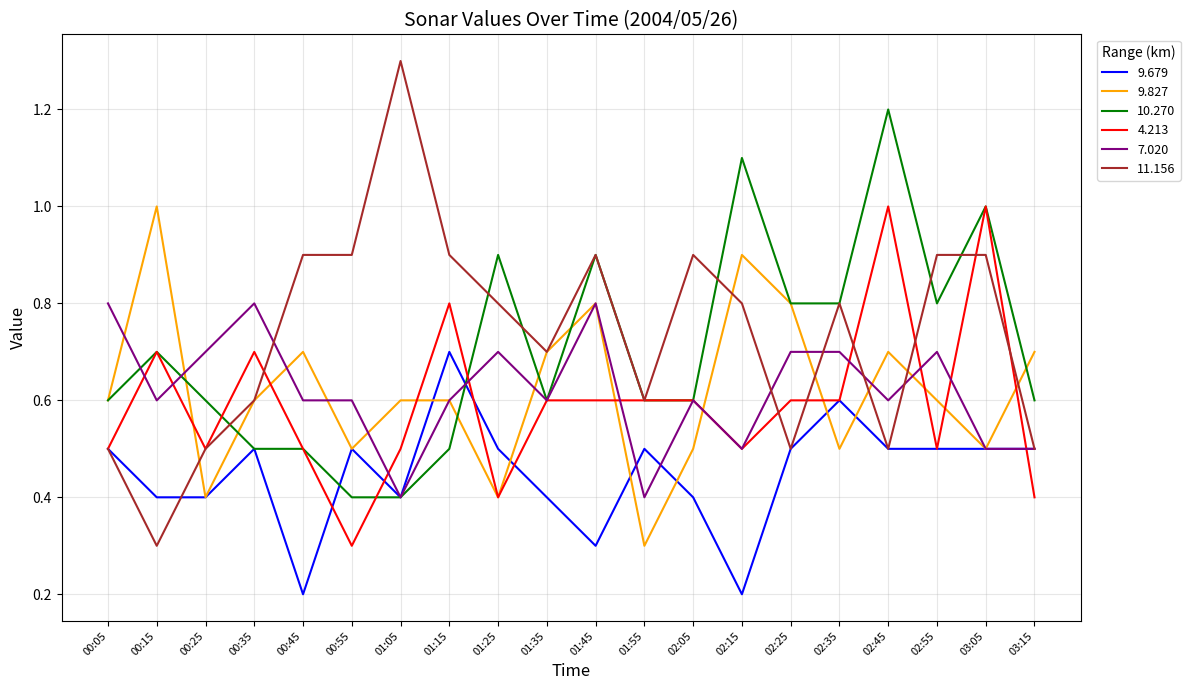

Count the 9.679 values in the range 0 to 1.

20